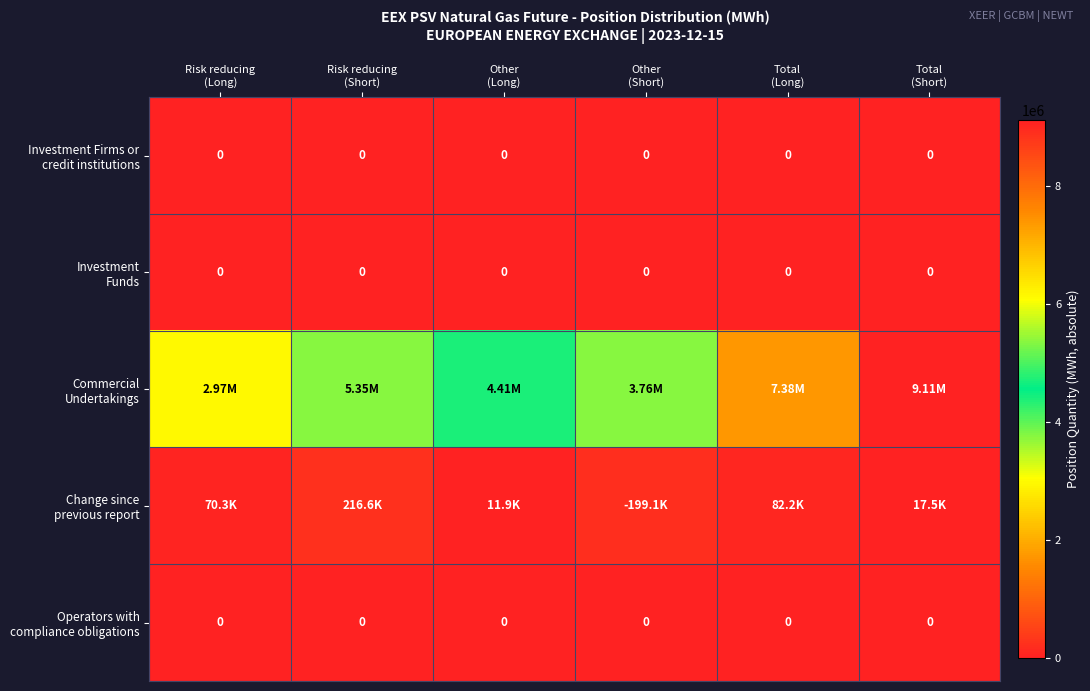

The Commercial Undertakings series shows 1516981 at Other (Short). True or false?

False